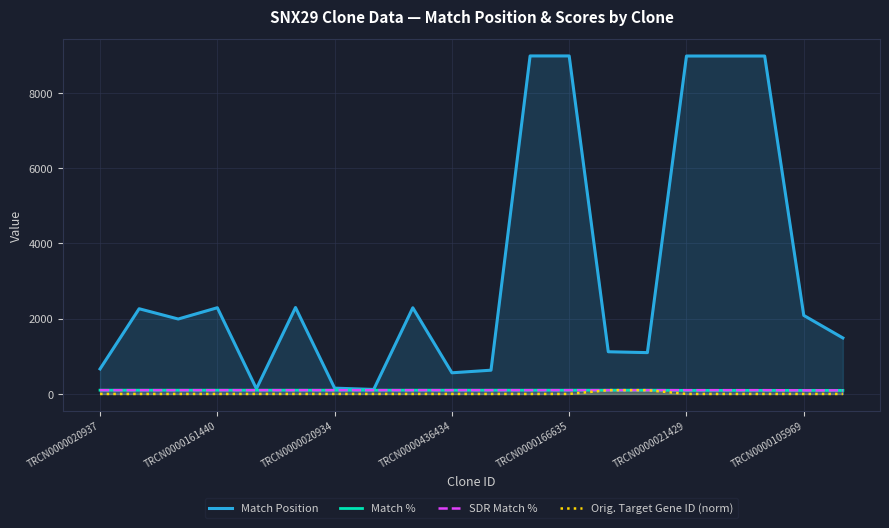

What is the total value across all series at TRCN0000105969?

2277.1